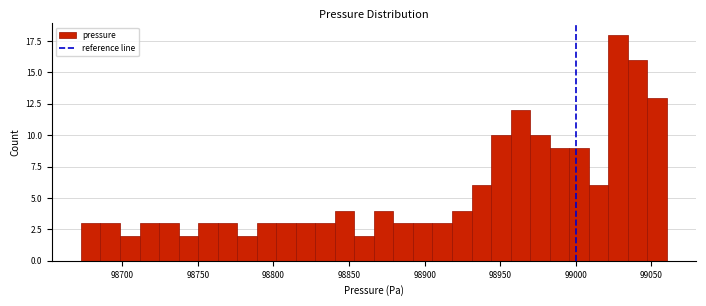

Around what value on the x-axis is the tallest bar? Give the approximate position of its centre, as read against the axis.

99030